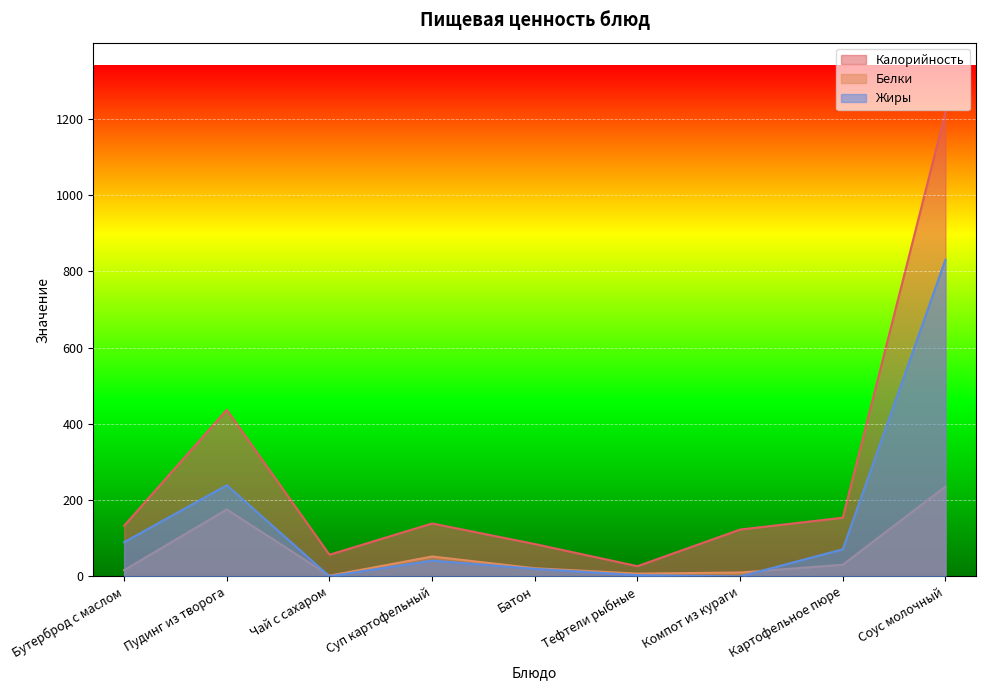

Which series has the widest spread of values?

Калорийность